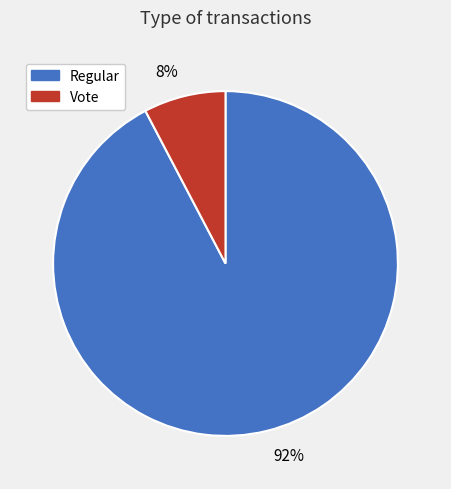

How many segments does this pie chart have?

2